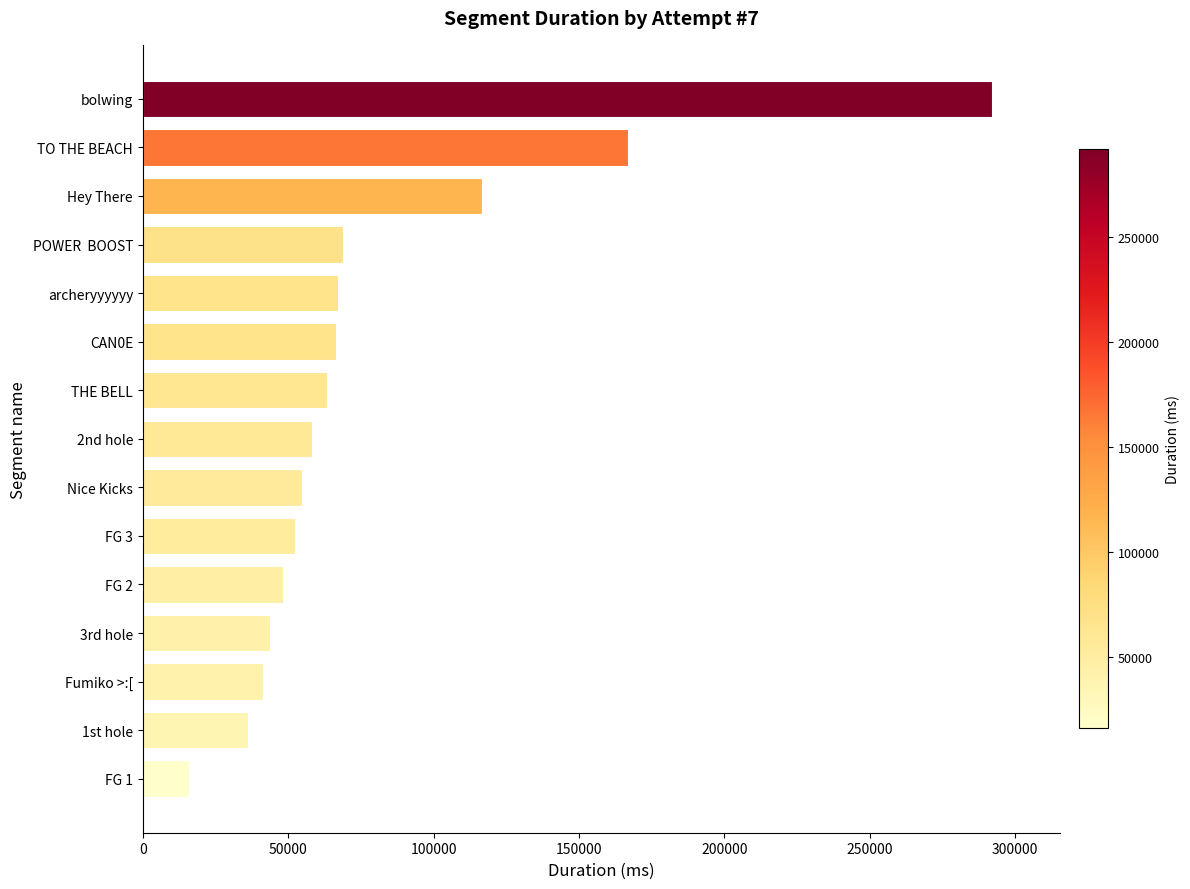

The value at 3rd hole is 26759. True or false?

False